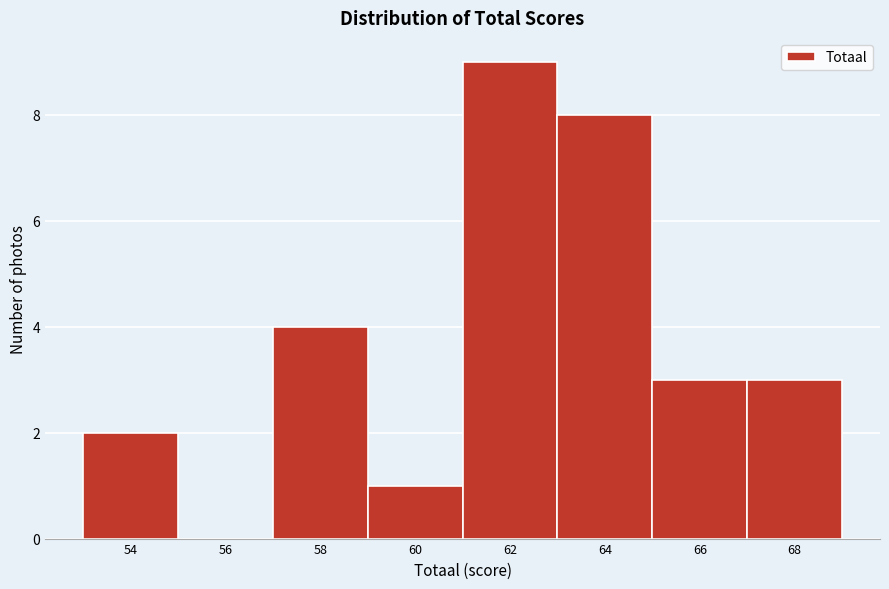

Reading left to right, what are all the values shown in this chart?

54=2	56=0	58=4	60=1	62=9	64=8	66=3	68=3